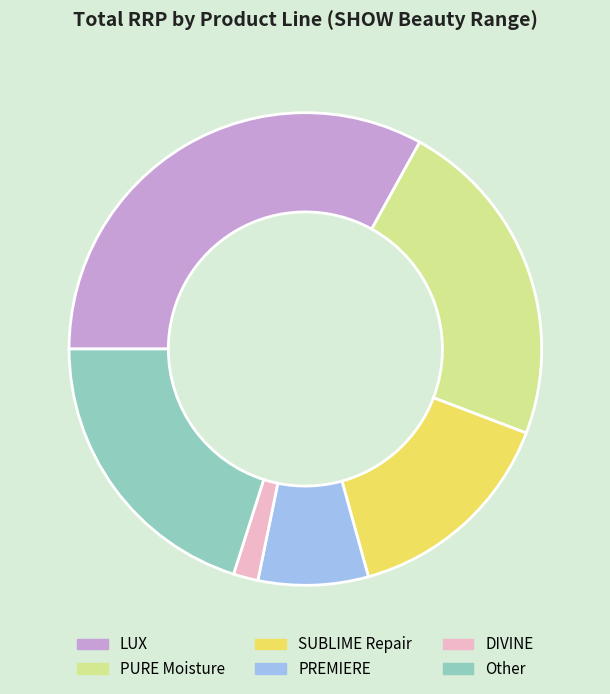

Count the number of slices in the pie.

6